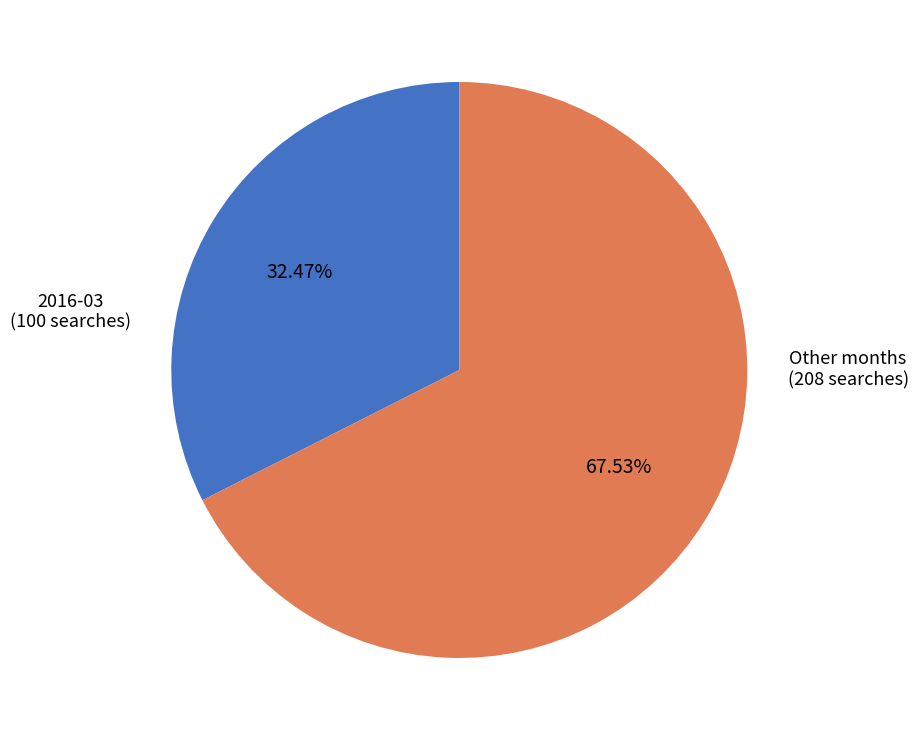

Is there any slice that represents more than half of the pie?

Yes